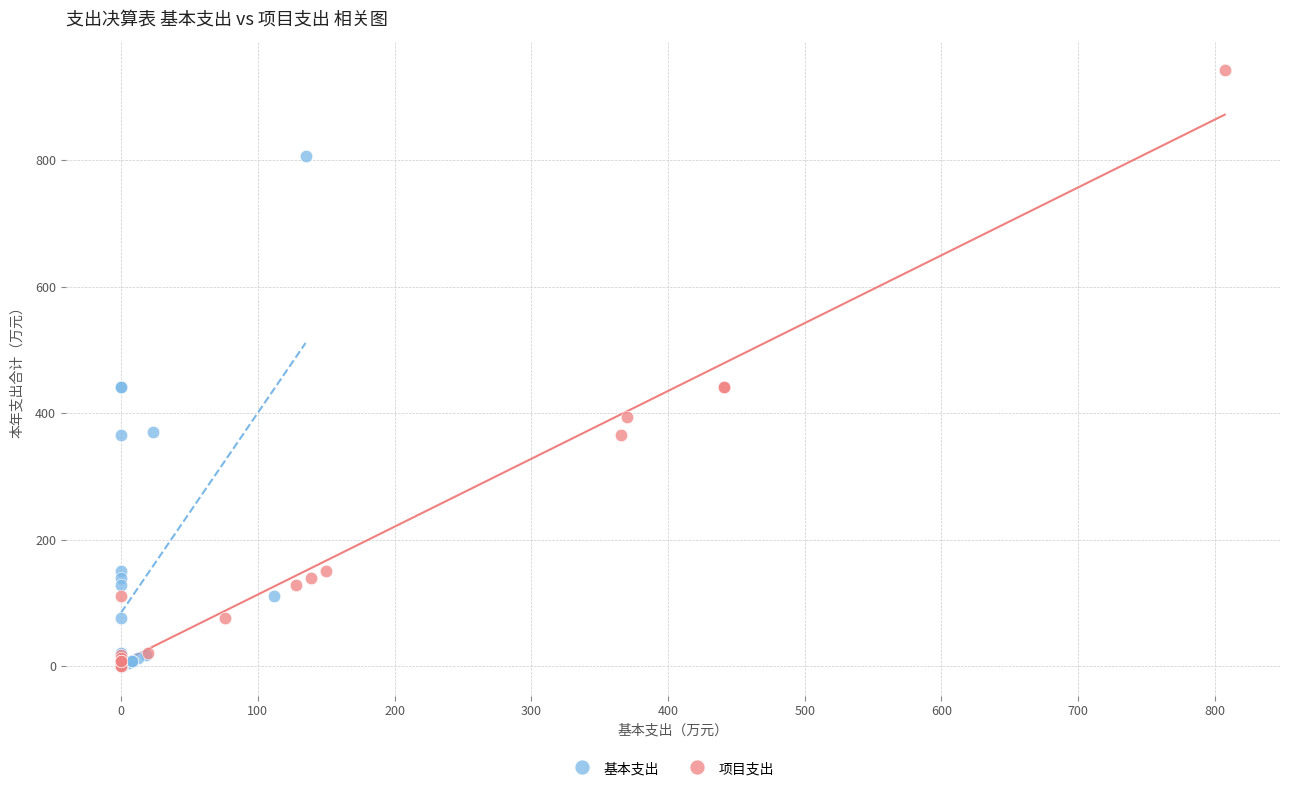

Which series reaches the maximum Y coordinate?

项目支出